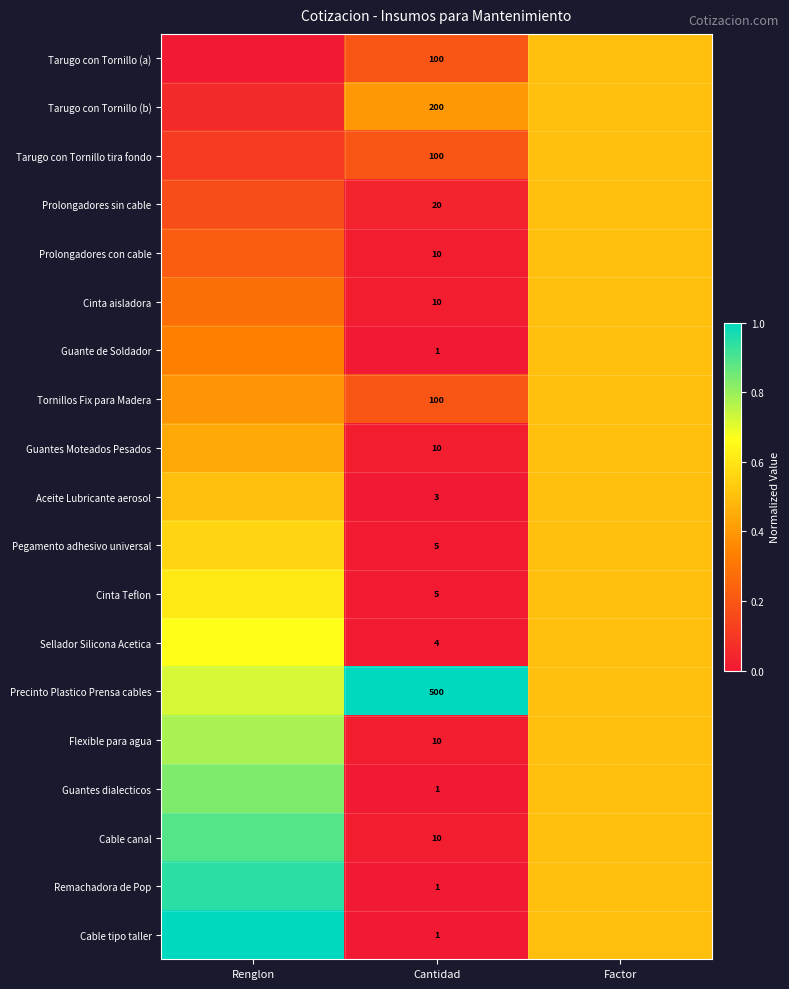

True or false: Aceite Lubricante aerosol has a value of 0.2 at Renglon.

False